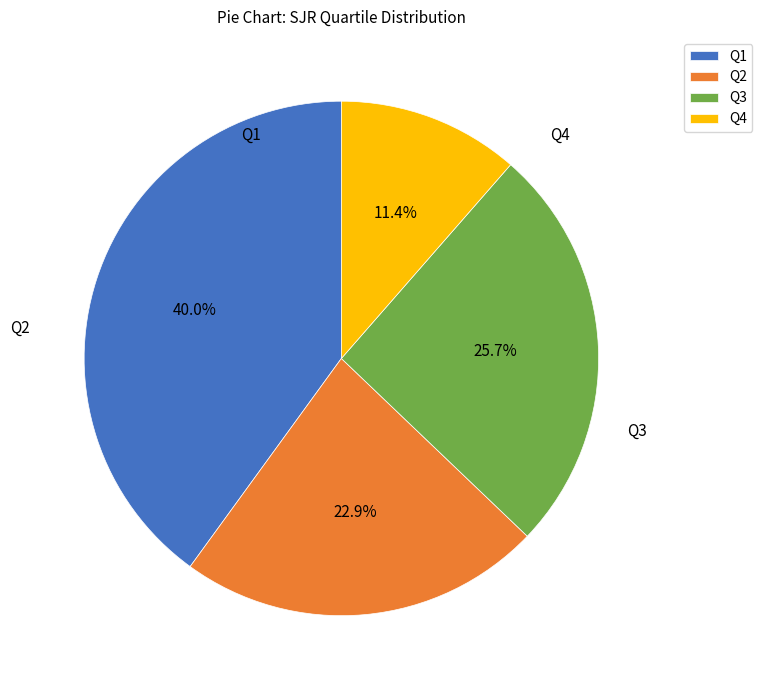

To the nearest percent, what is the difference between the largest and smallest slice percentages?

29%